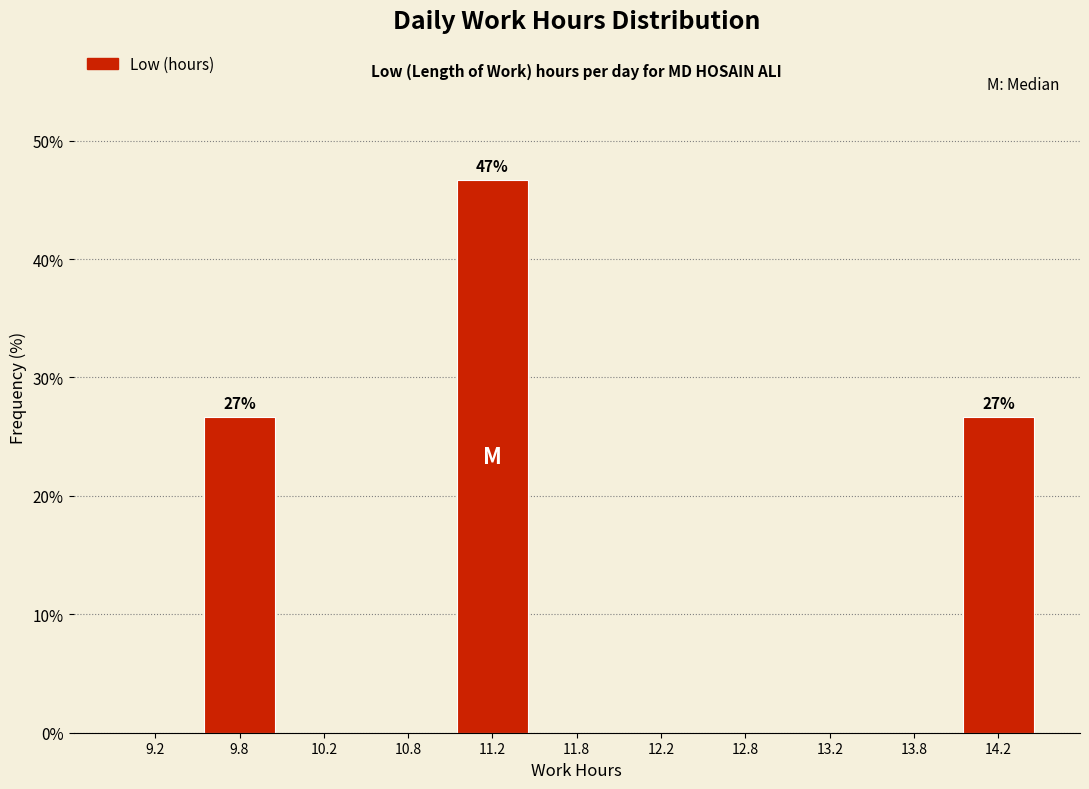

Over which range of the x-axis is the bar tallest?

11.0 to 11.5